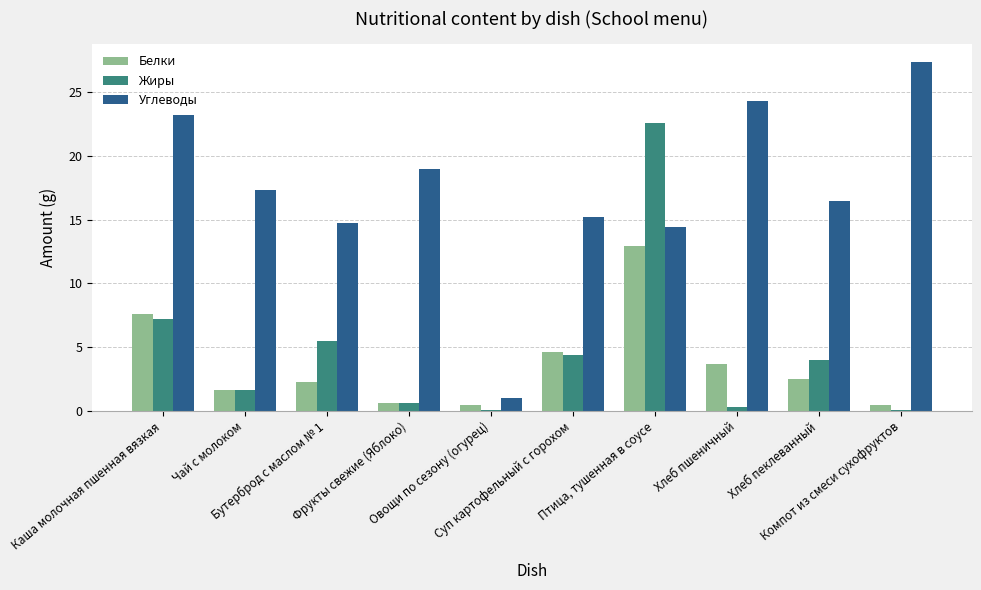

Which series changed the most between Чай с молоком and Хлеб пеклеванный?

Жиры